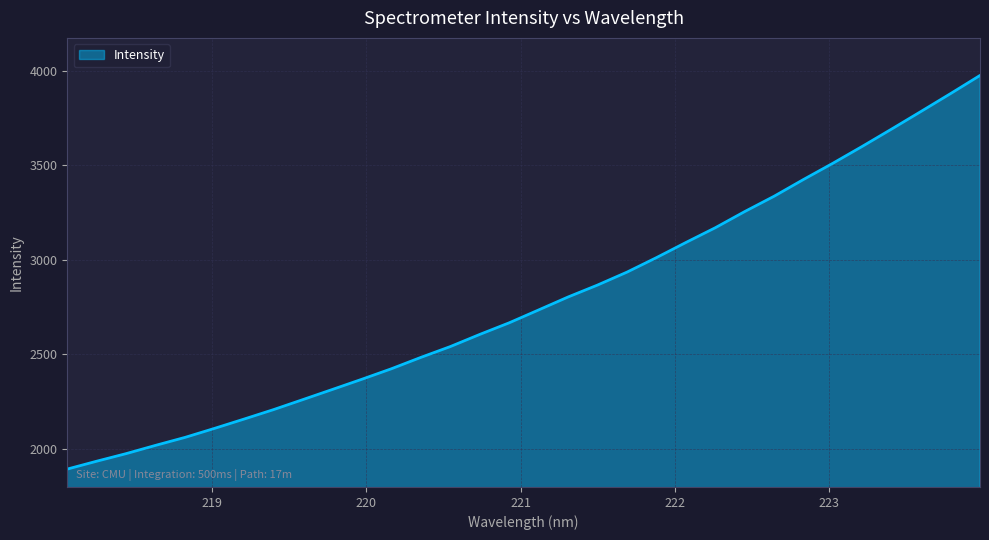

What is the difference between the maximum and minimum values?

2082.8